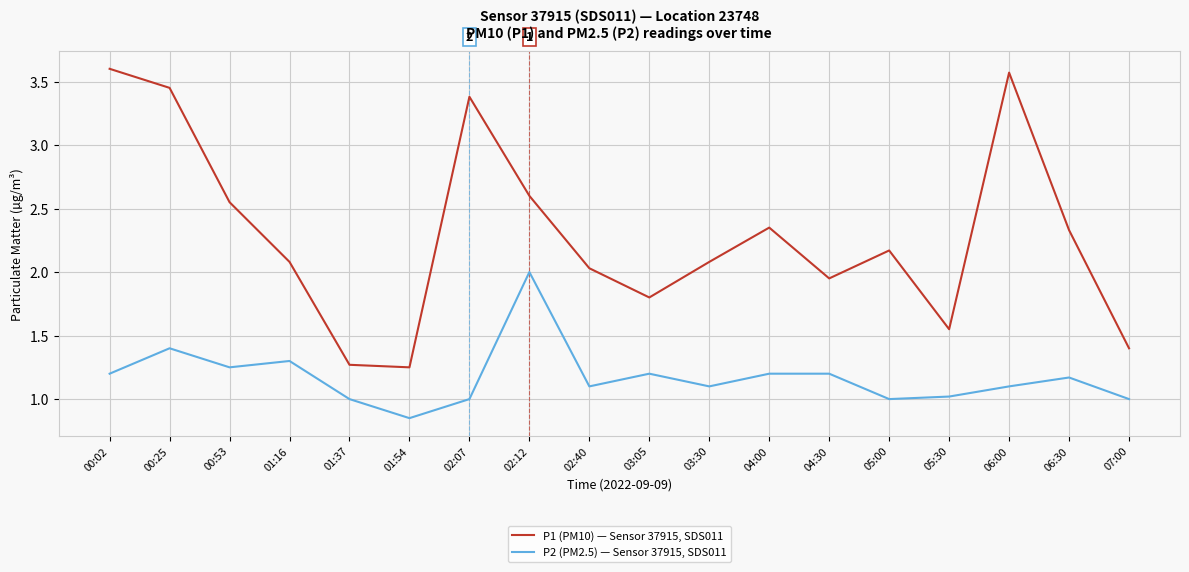

Between 03:30 and 07:00, which series saw the biggest shift?

P1 (PM10) — Sensor 37915, SDS011